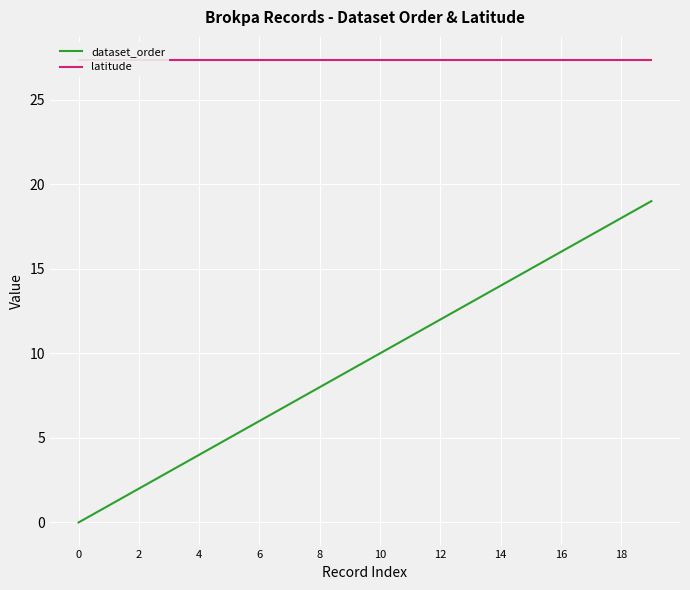

How many categories are shown in the chart?

20